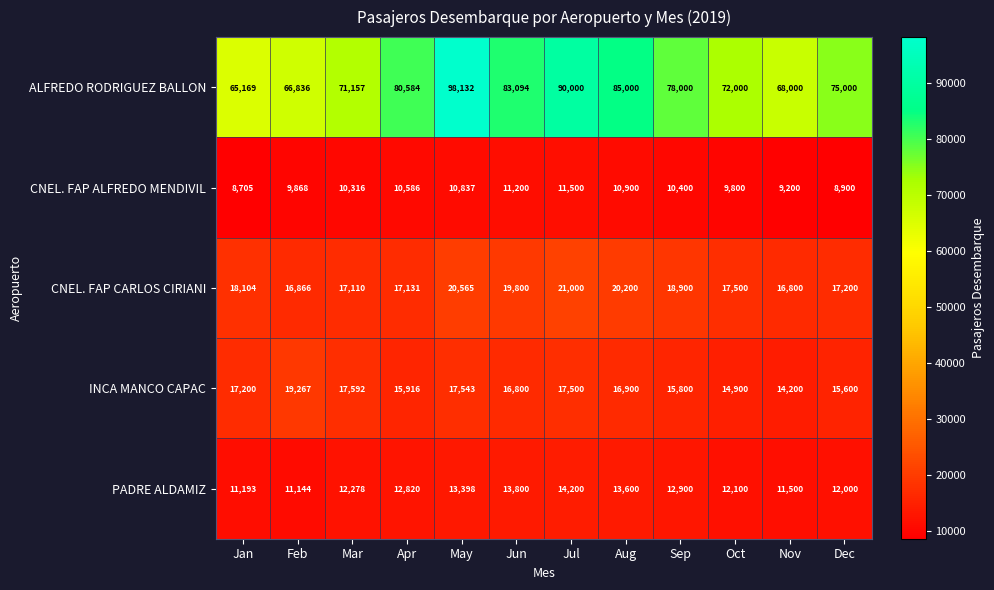

How many data points does each series have?

12